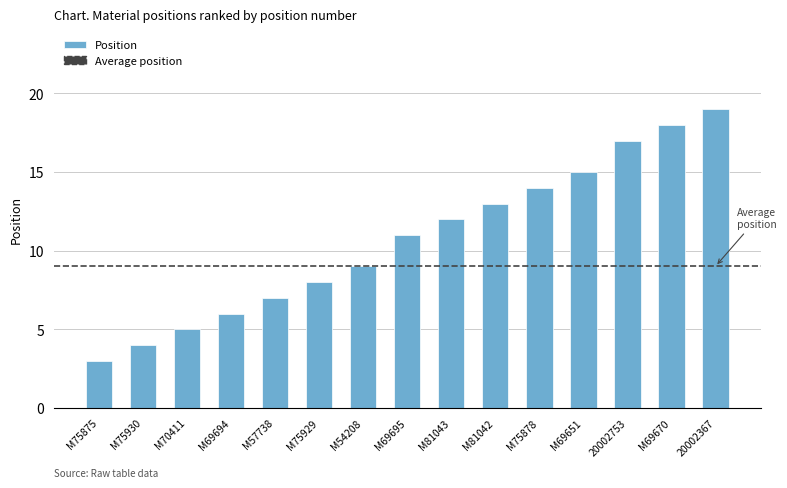

True or false: the data shows 17 at 20002753.

True